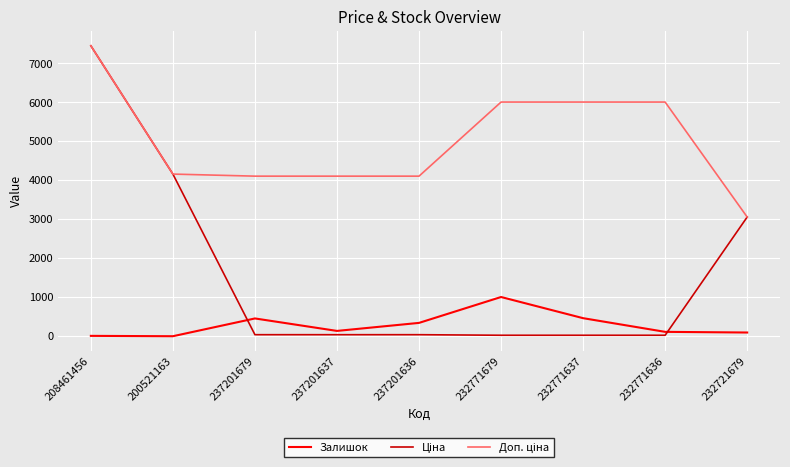

What is the maximum value shown in the chart?

7453.8